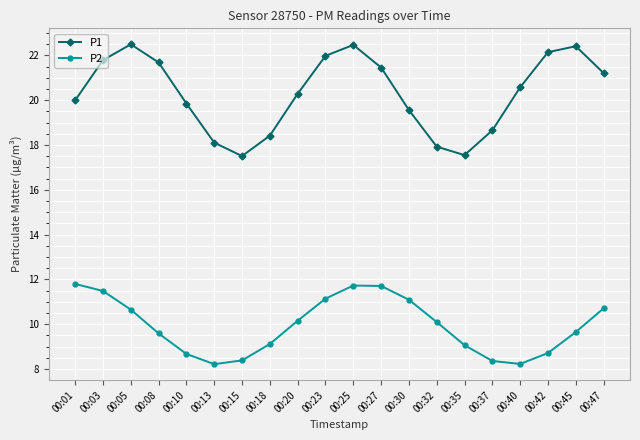

What is the average value of the P1 series?

20.3